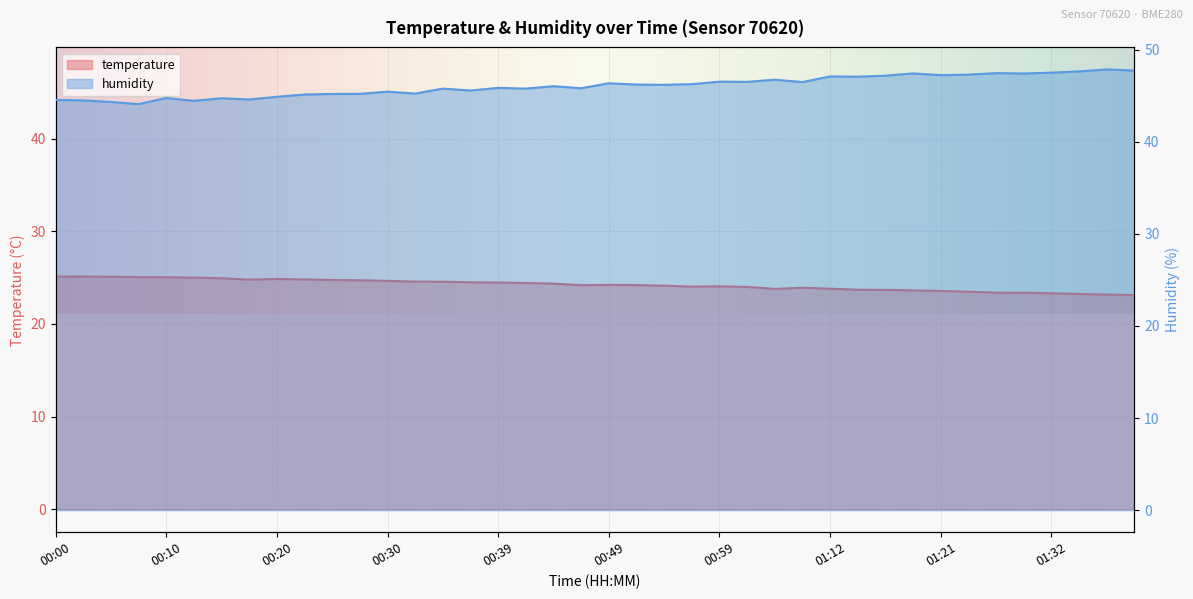

True or false: temperature and humidity intersect in this chart.

False